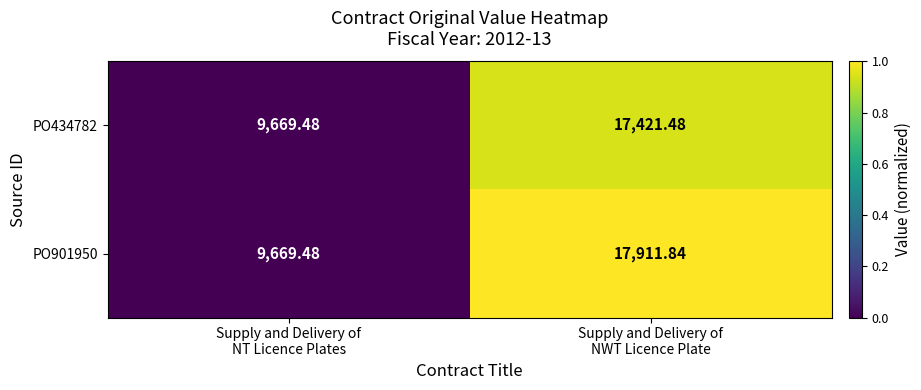

How many categories are shown in the chart?

2